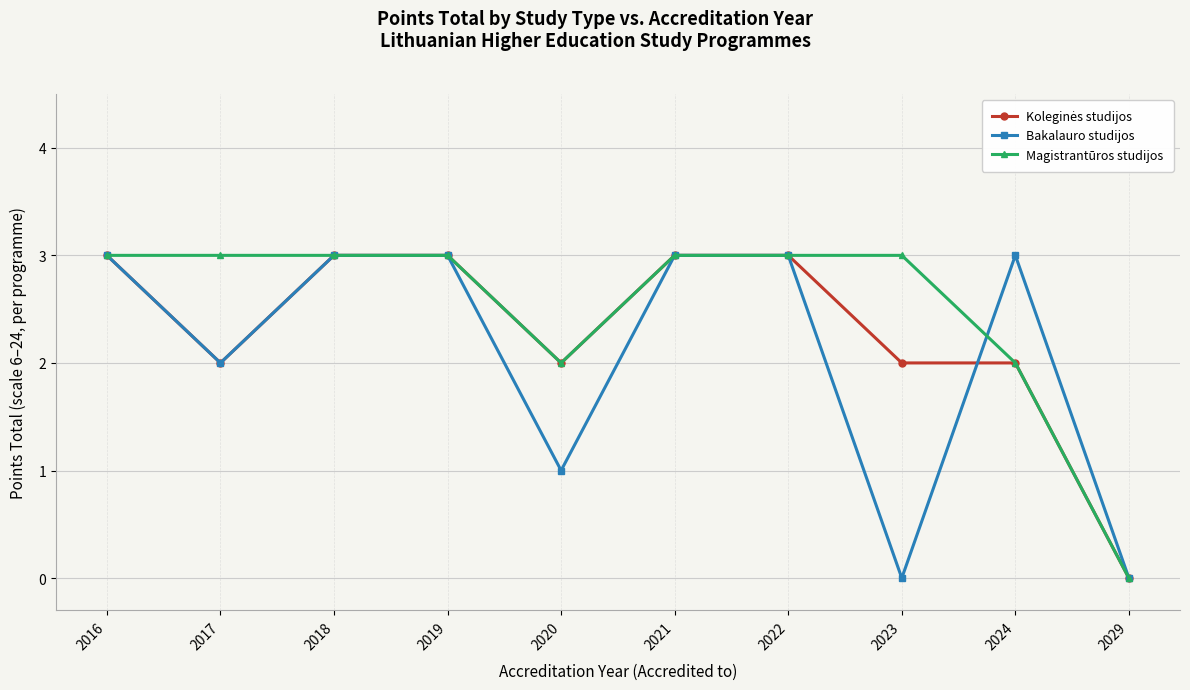

What is the difference between the second highest and second lowest values in the Bakalauro studijos series?

3